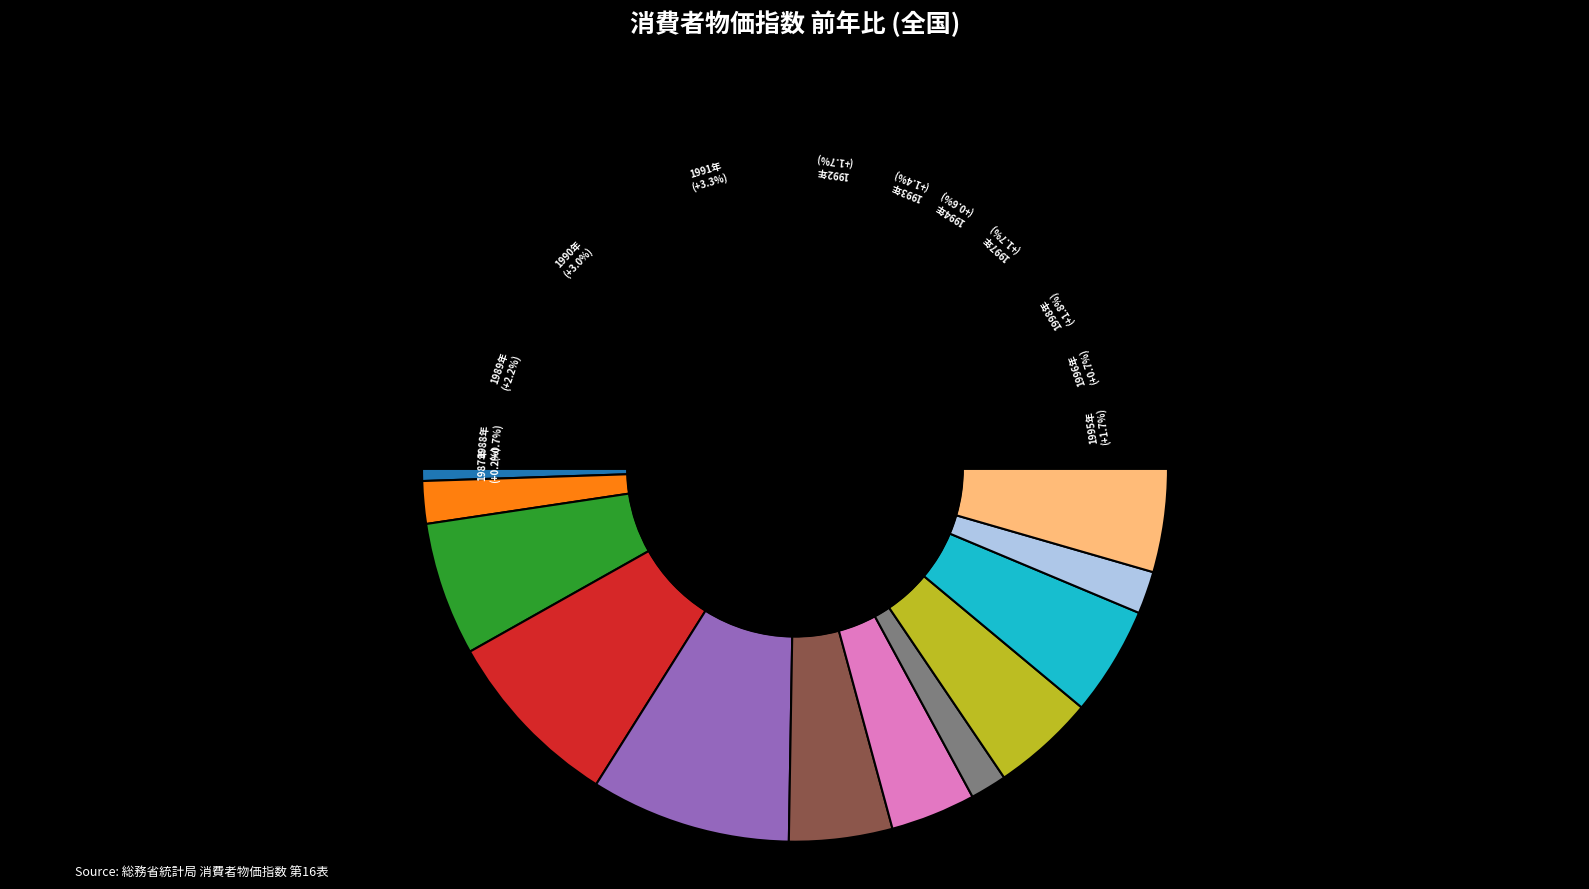

What percentage is the 1991年 slice, to the nearest percent?

17%